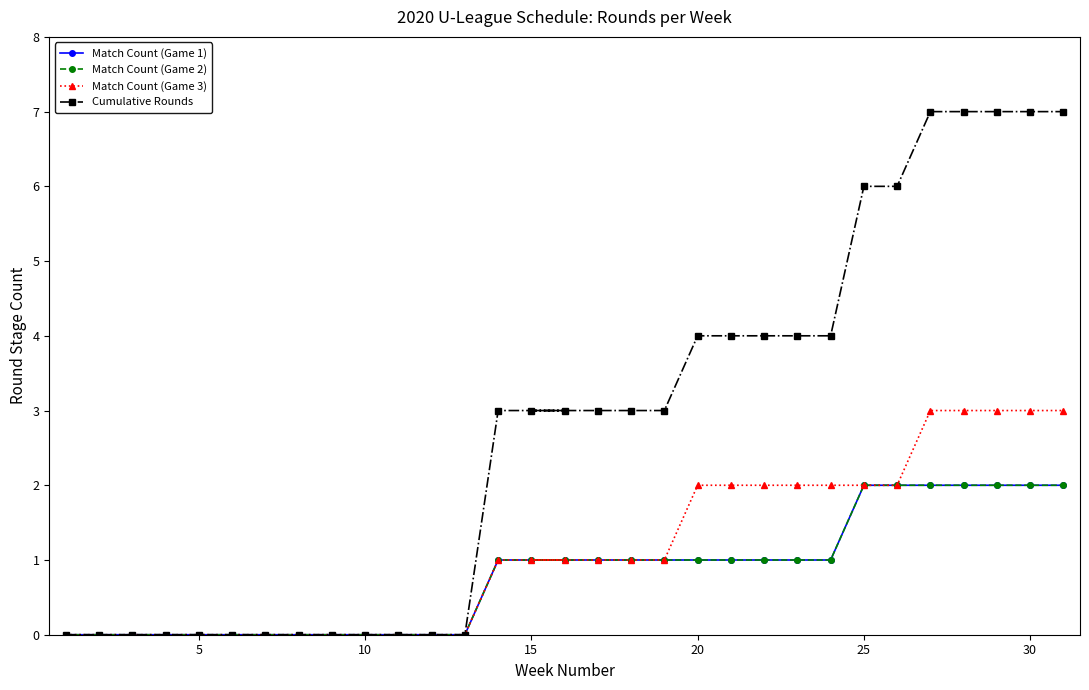

What is the difference between the second highest and minimum values in the Match Count (Game 3) series?

3